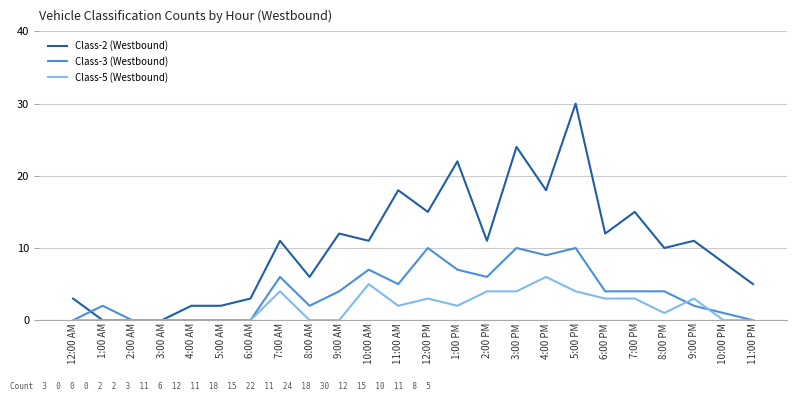

True or false: Class-5 (Westbound) has more than 2 points higher than both neighbors.

True